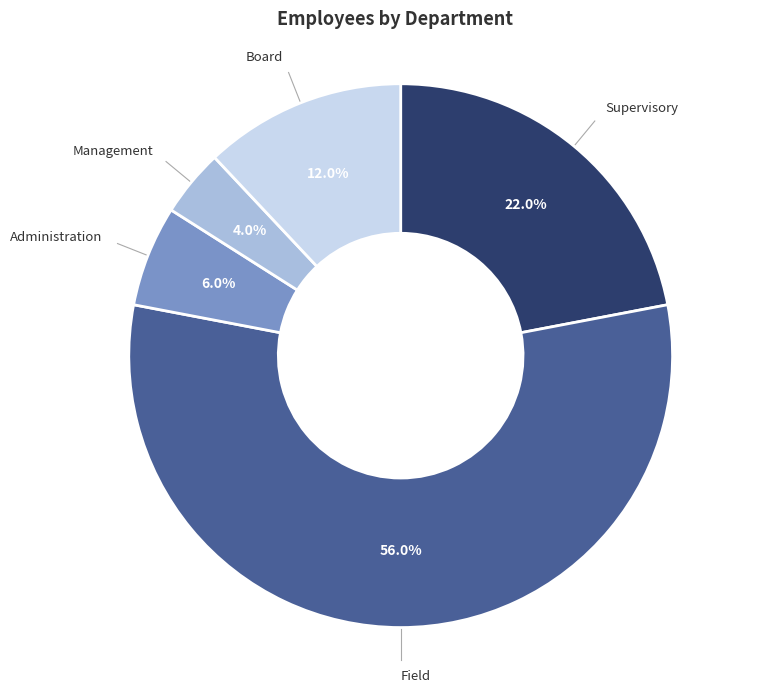

Is there a majority slice in this chart?

Yes